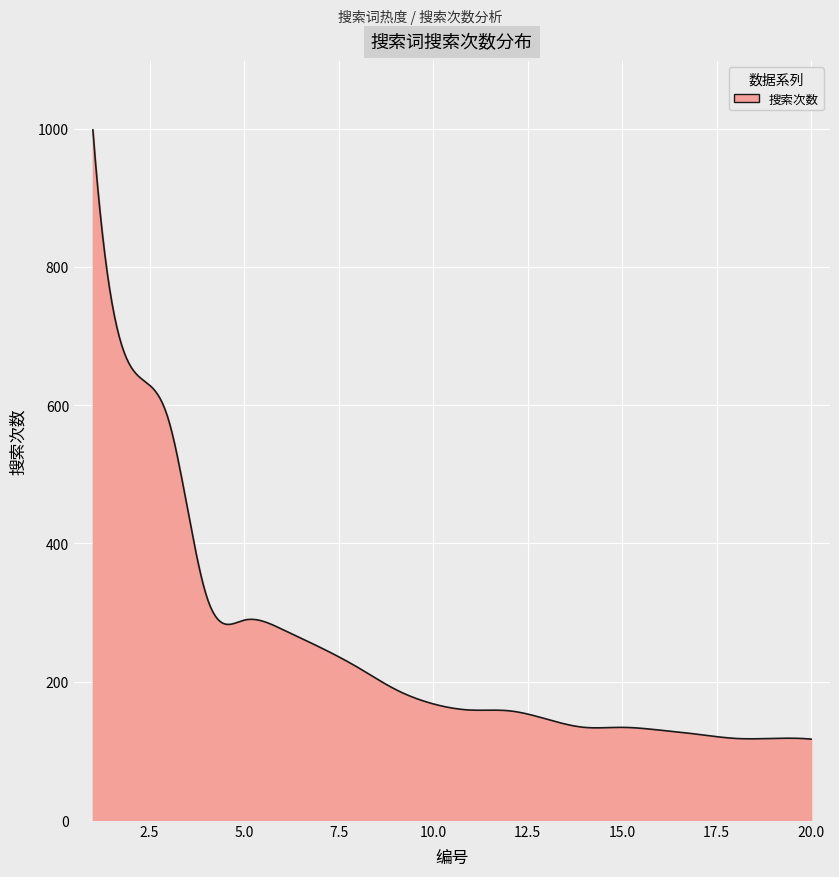

What is the difference between the maximum and minimum values?

881.0